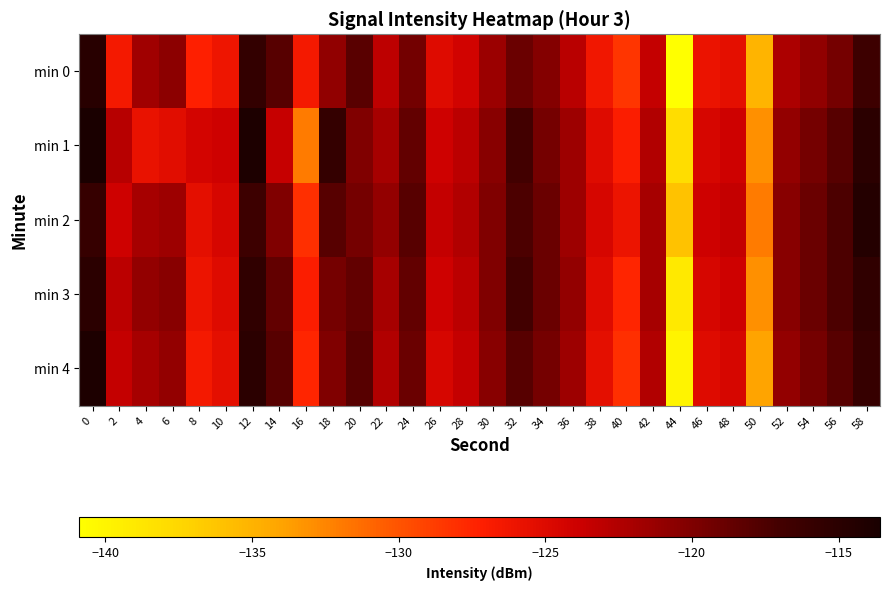

What is the total value across all series at 48?

-621.5